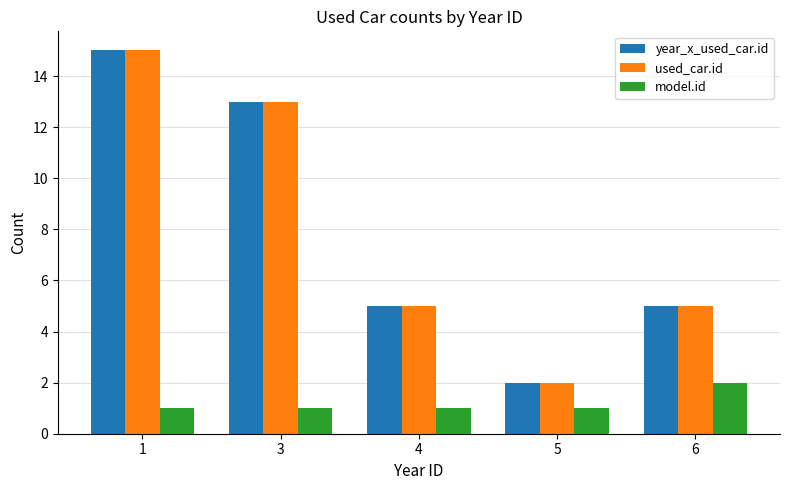

What is the spread (max minus min) of values at 6?

3